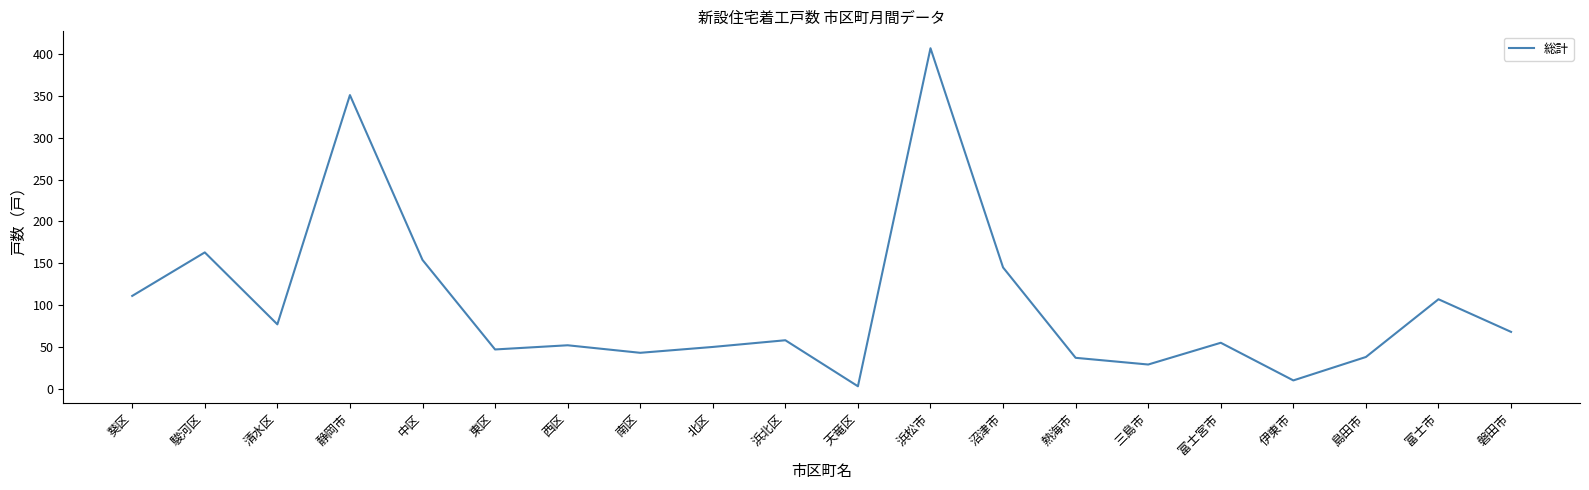

Approximately how many times larger is the value at 浜北区 compared to 浜松市?

0.1